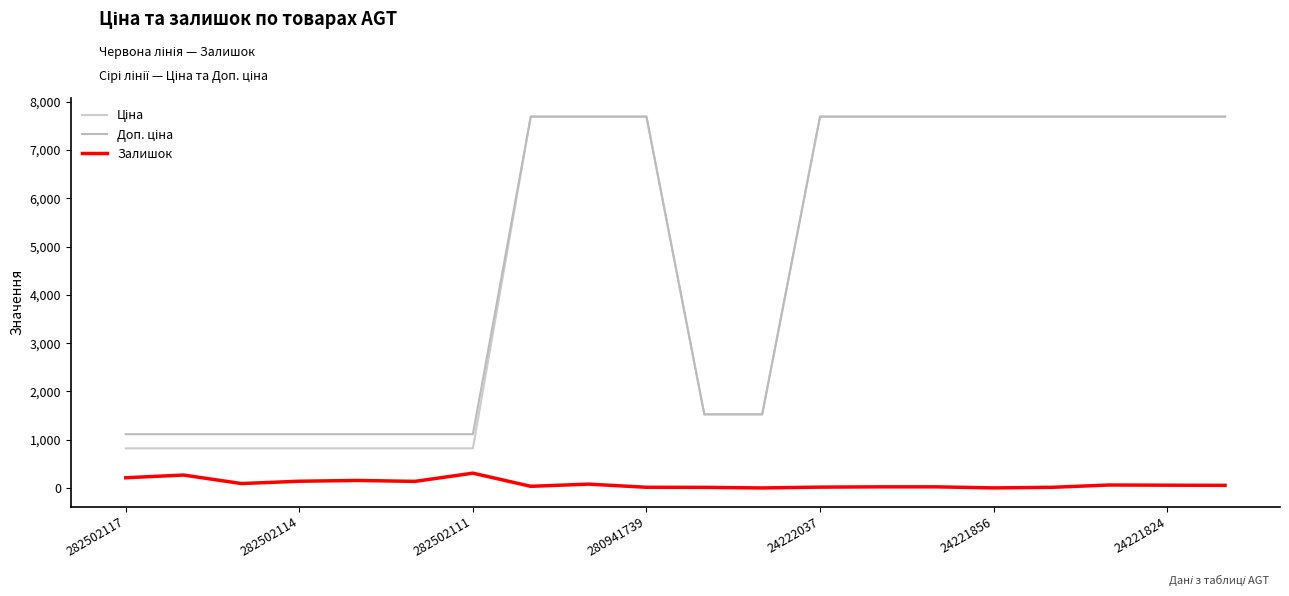

Does the chart have visible grid lines?

No